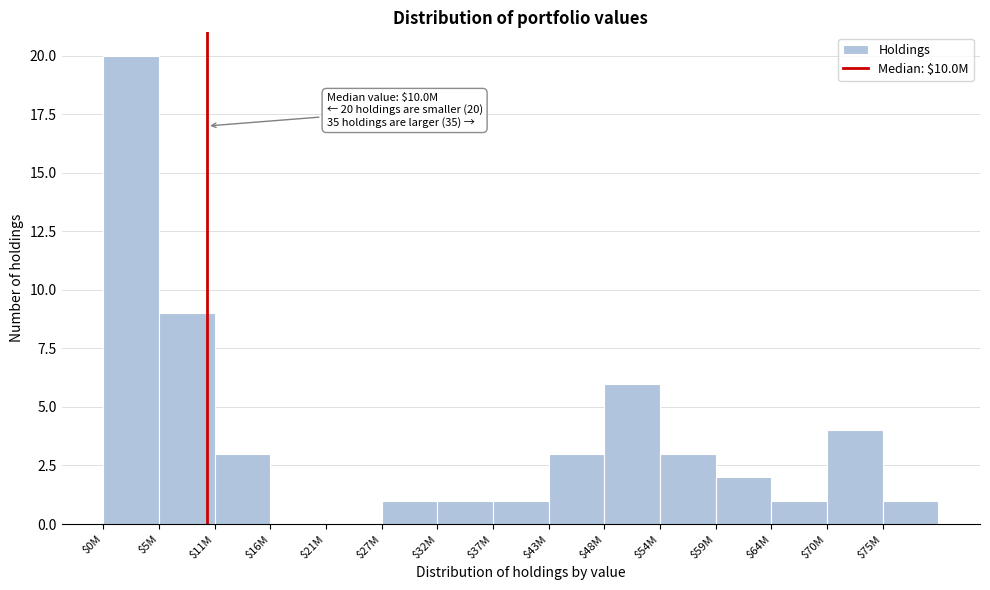

At which label is the value closest to 10?

$5M